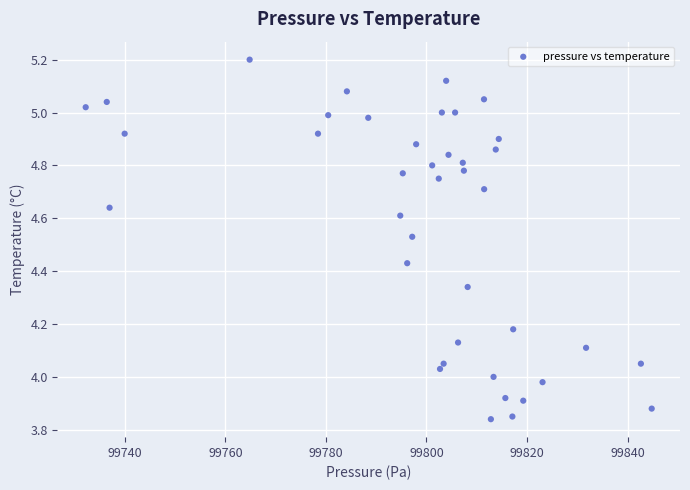

What is the range of X values (max minus min)?

112.6